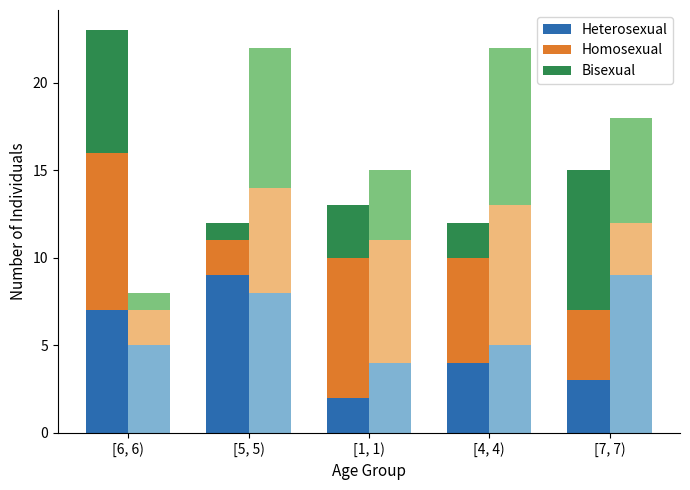

List the series in order of their overall mean, highest first.

Homosexual, Heterosexual, Bisexual